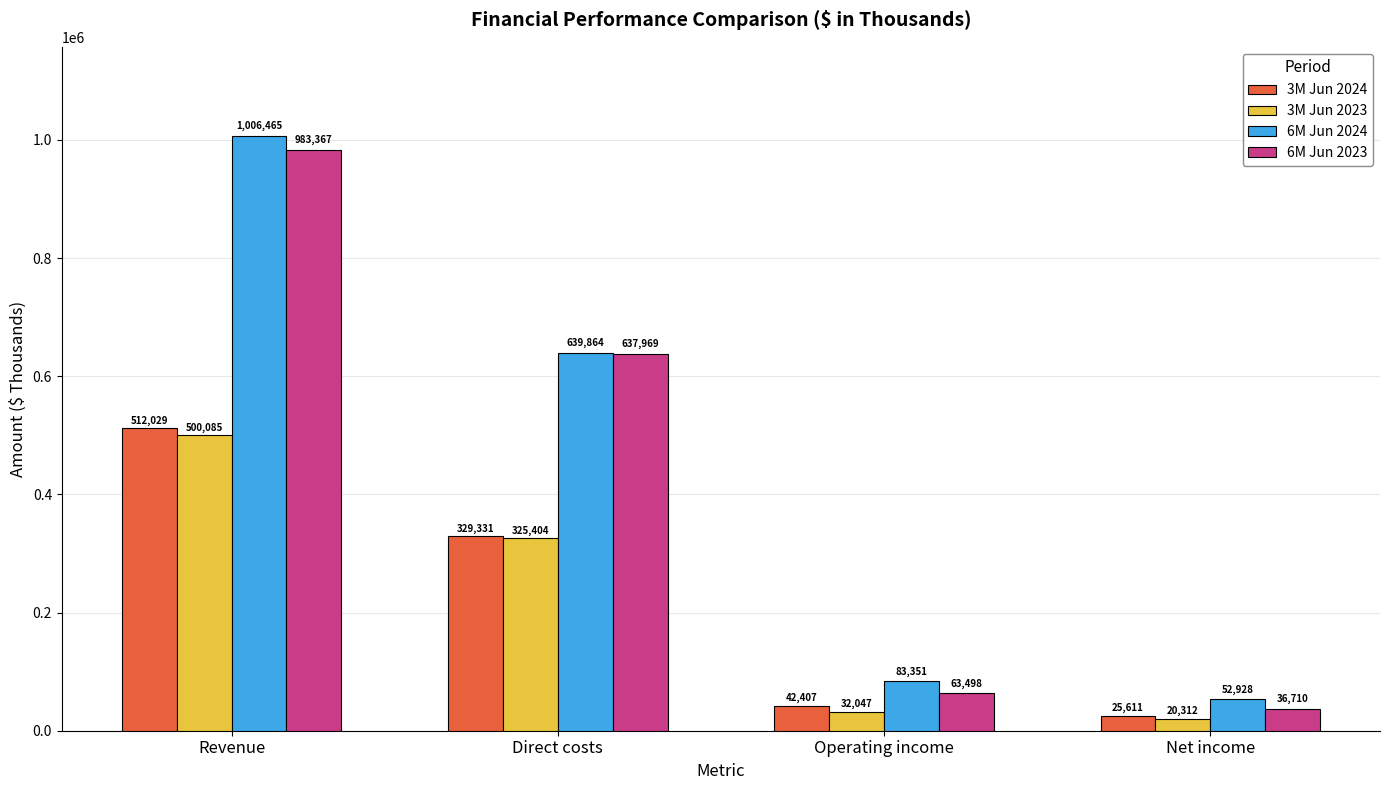

At how many categories does at least one series exceed 21807?

4